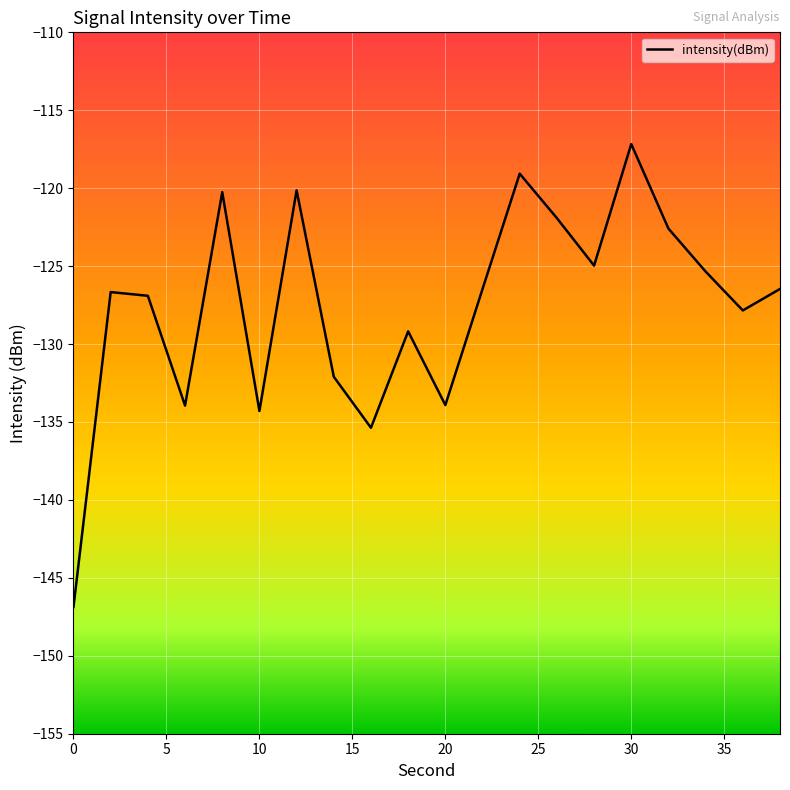

What is the maximum value shown in the chart?

-117.2